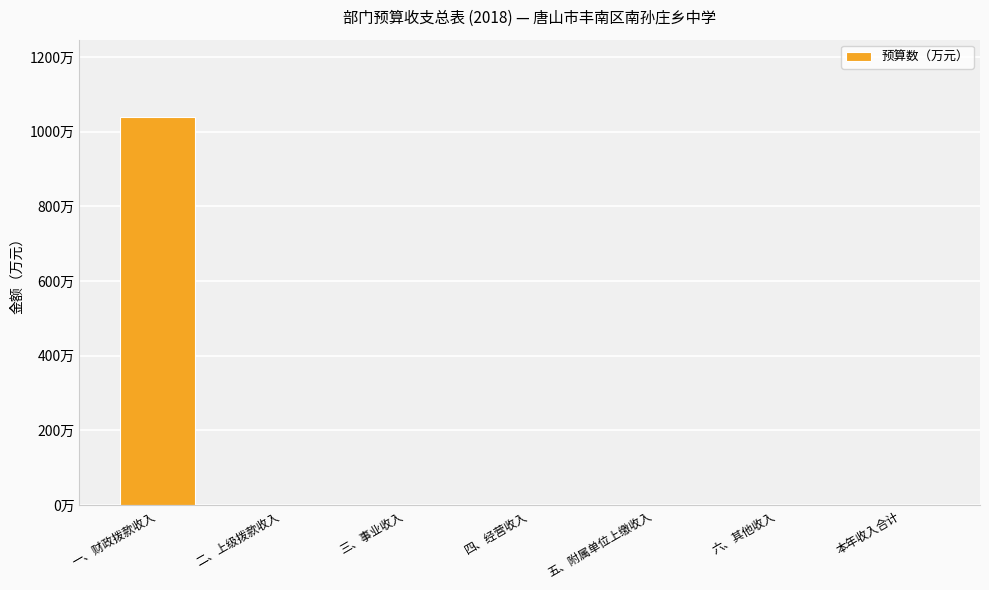

Reading left to right, extract all data points from this chart.

1038.5	0.0	0.0	0.0	0.0	0.0	0.0